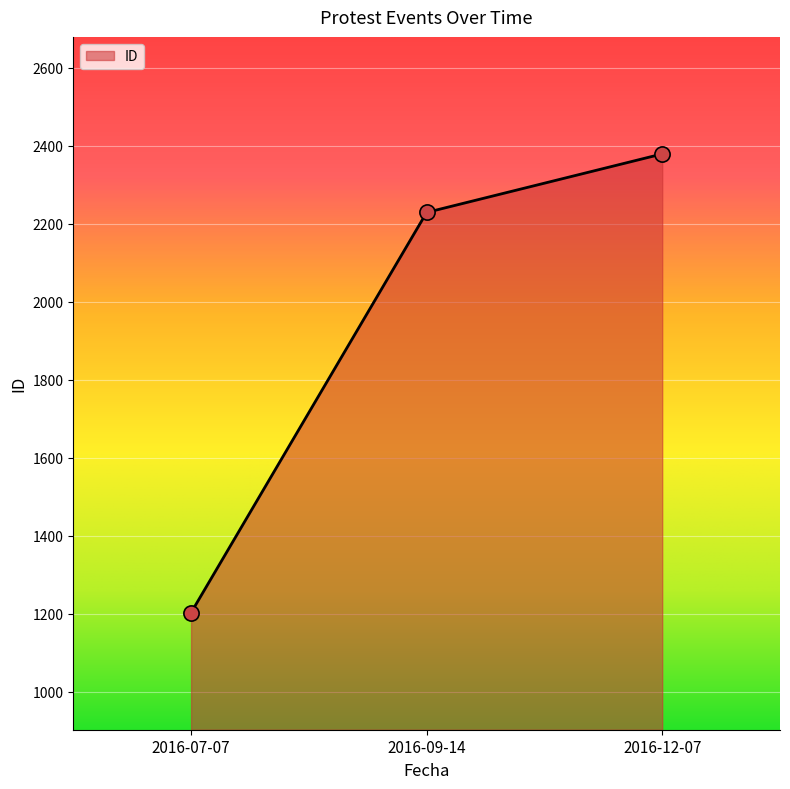

Between 2016-07-07 and 2016-12-07, which is larger?

2016-12-07